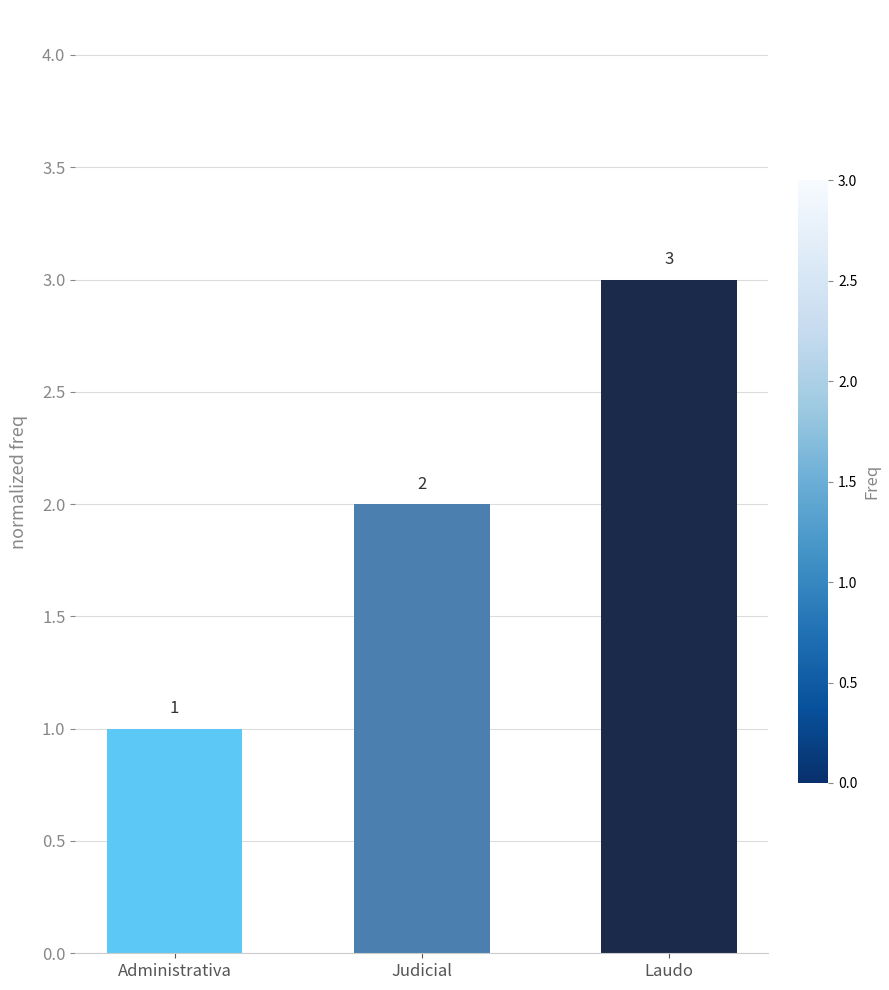

What is the change in value from Administrativa to Judicial?

+1